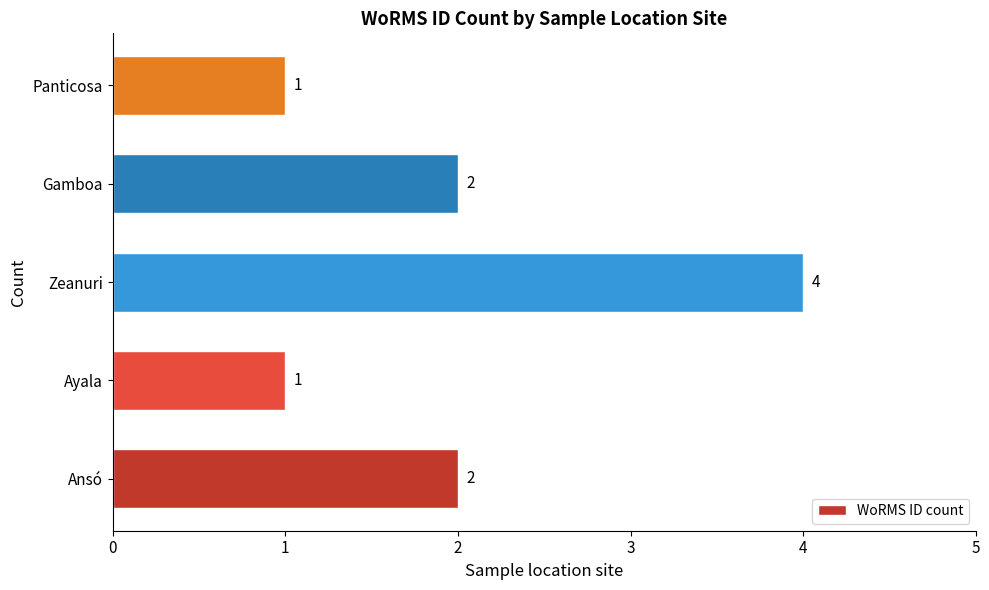

What is the ratio of the value at Gamboa to the value at Zeanuri?

0.5